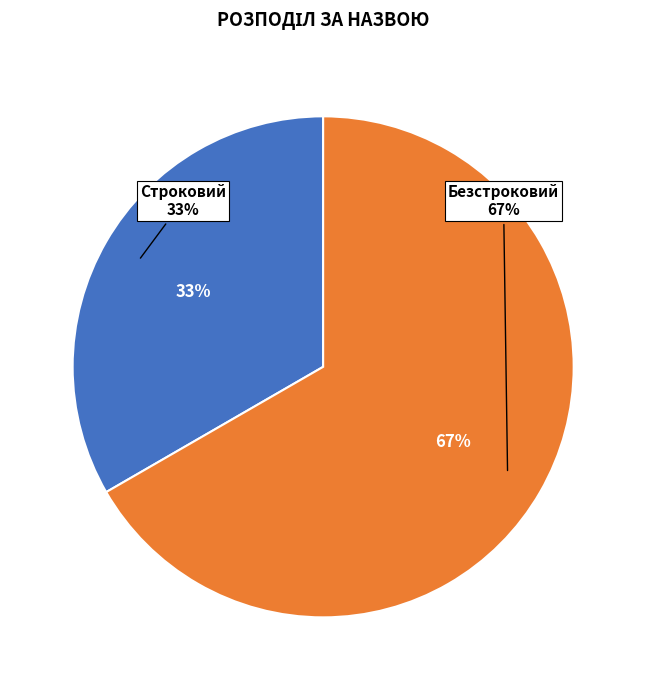

Combined, what portion of the pie is Безстроковий and Строковий?

100.0%